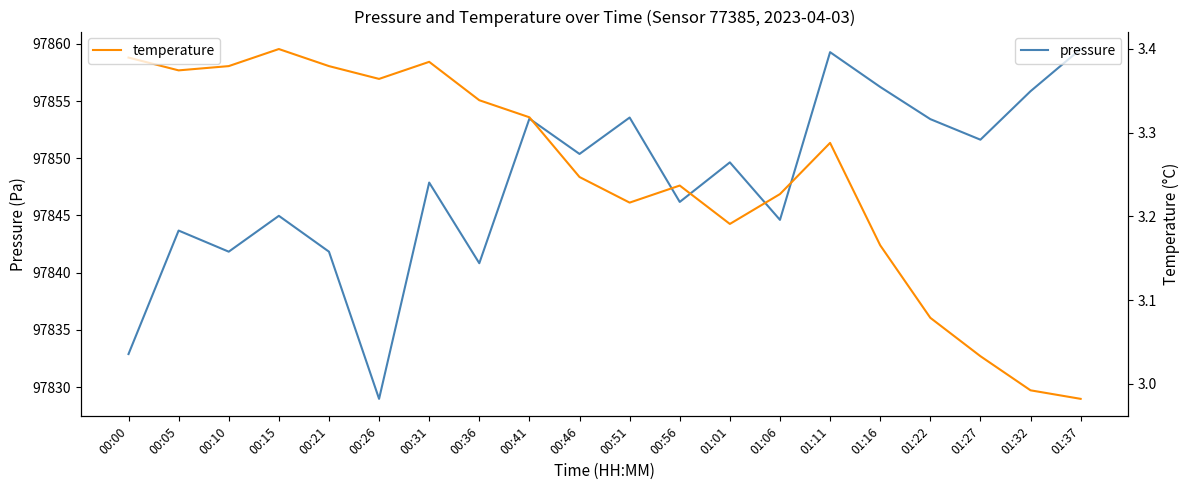

The pressure series shows 26049.5 at 01:11. True or false?

False